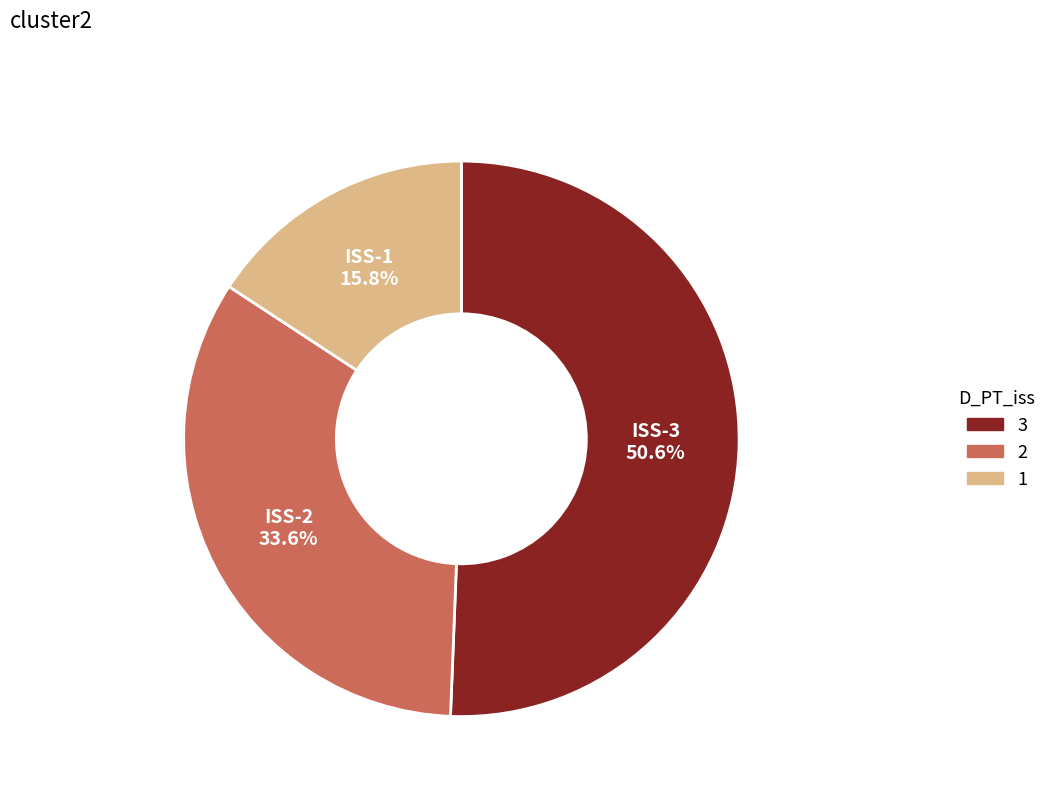

Is there a majority slice in this chart?

Yes